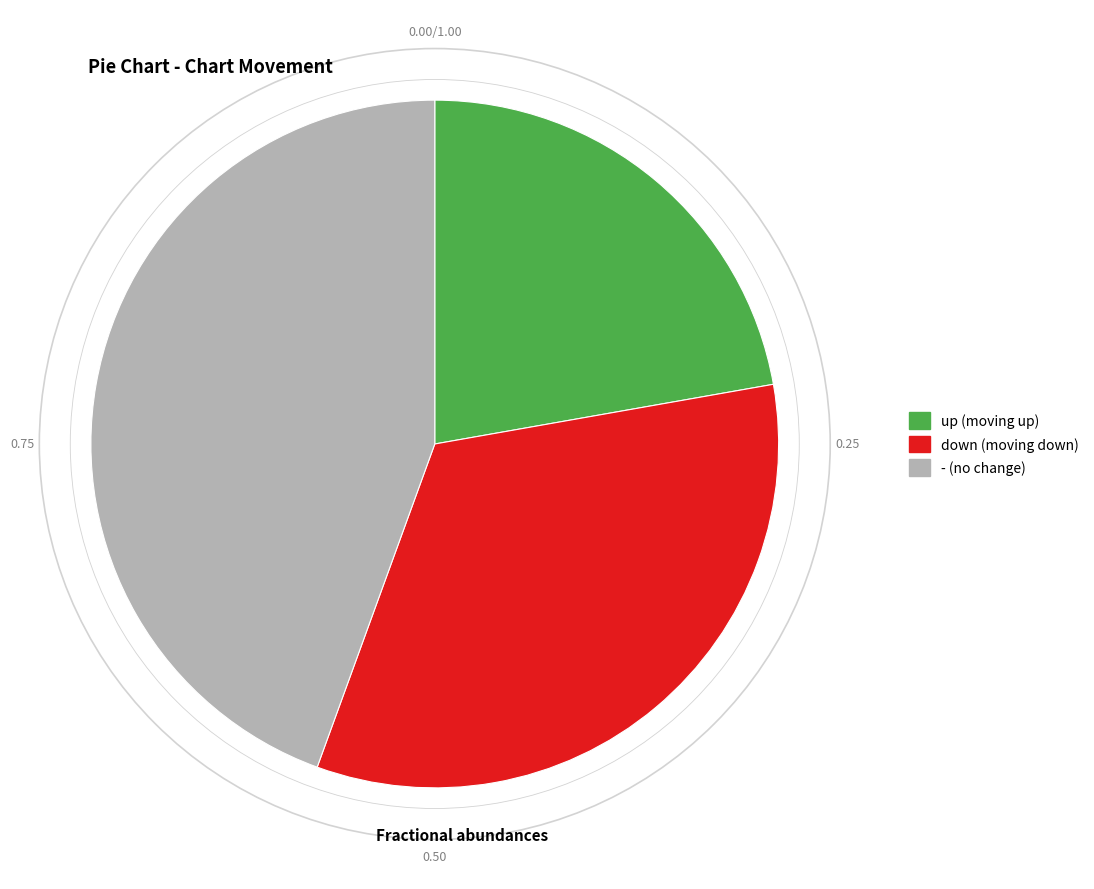

Combined, do - and up account for over 50%?

Yes